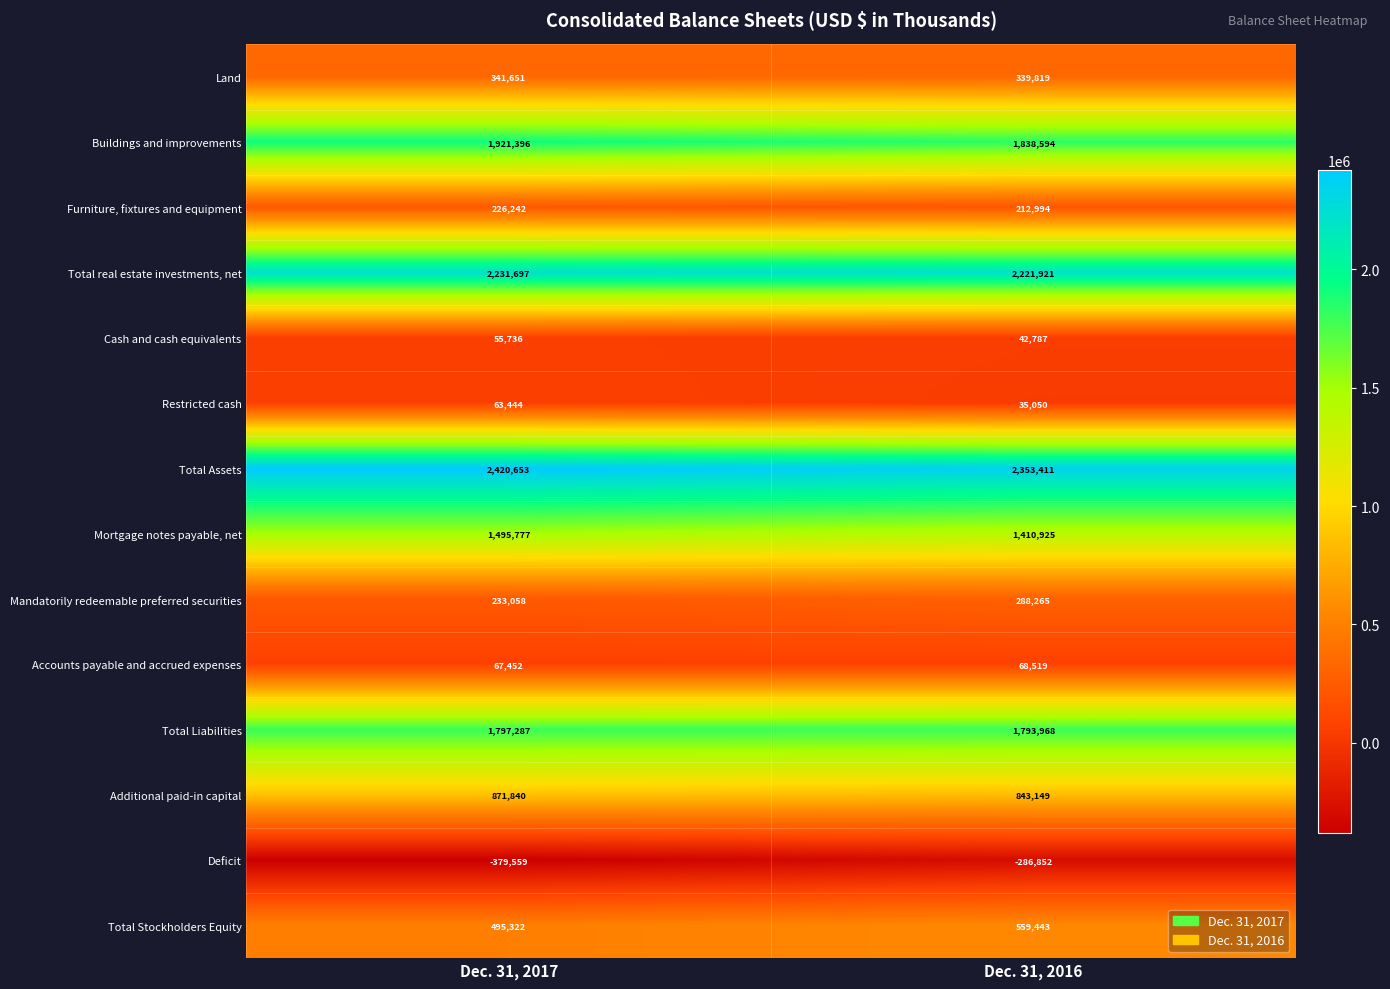

What is the approximate value of Total real estate investments, net at Dec. 31, 2017, to the nearest 100?

2231700